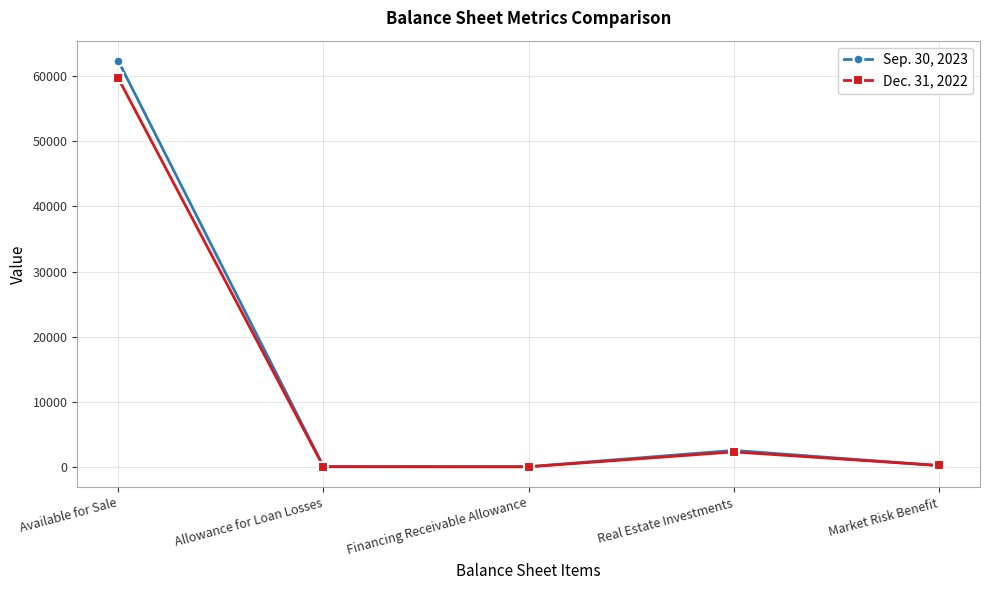

In Sep. 30, 2023, how many points are lower than both neighbors (excluding endpoints)?

1